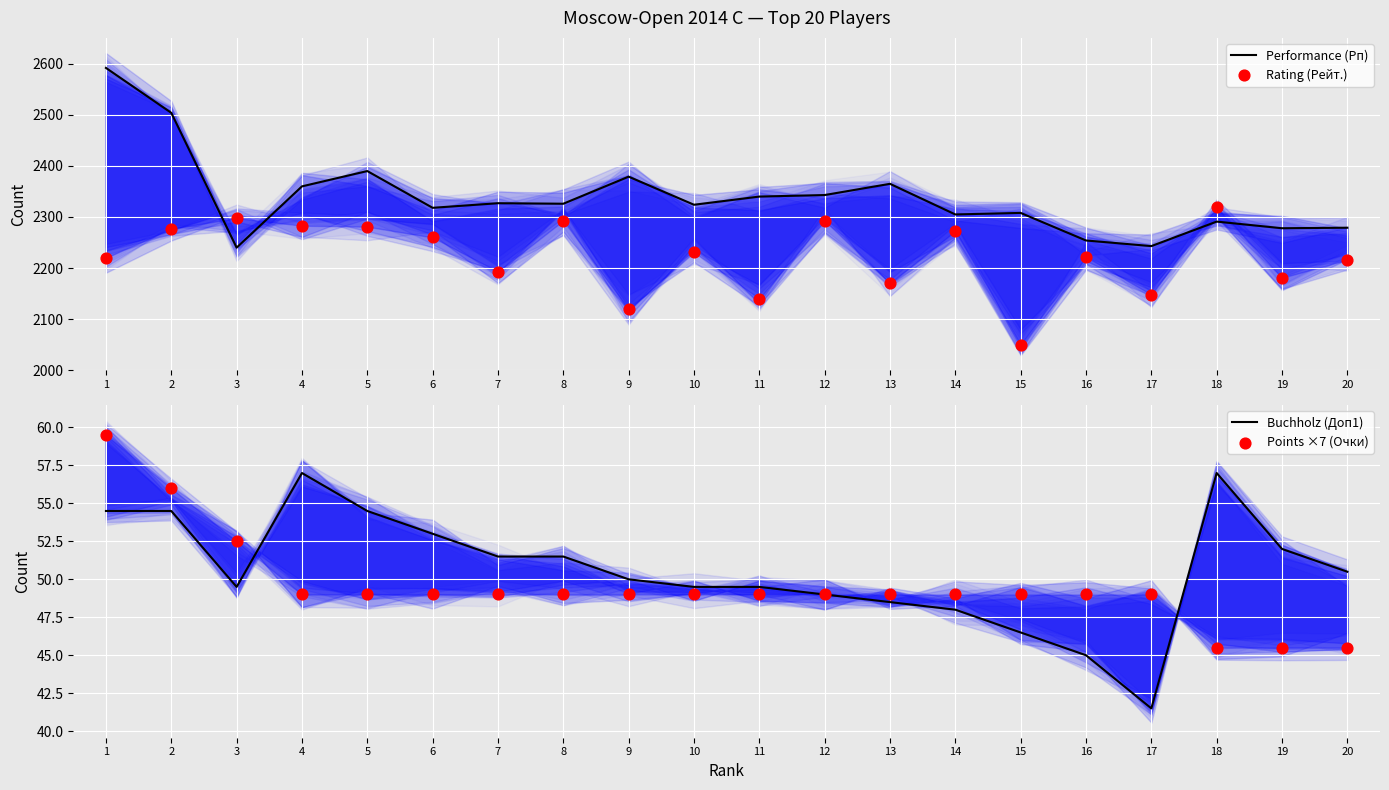

What is the total value across all series at 13?

4632.5